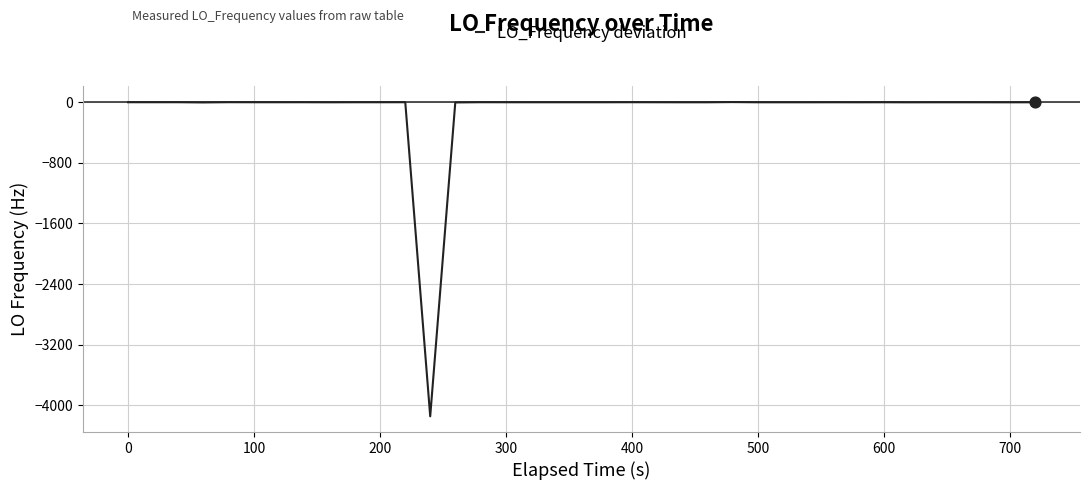

What is the minimum value shown in the chart?

-4146.3